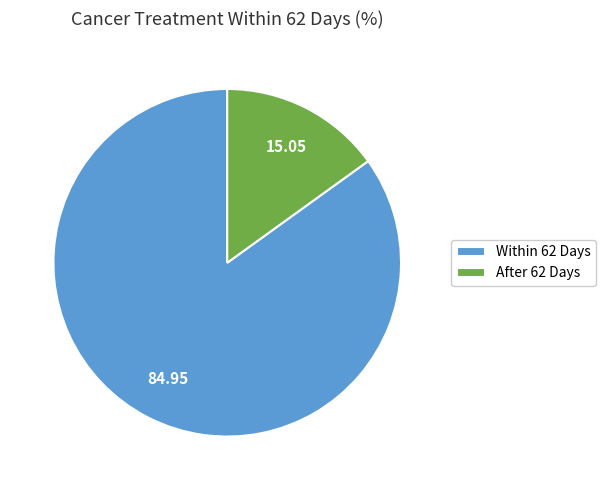

What is the largest slice in the pie chart?

Within 62 Days